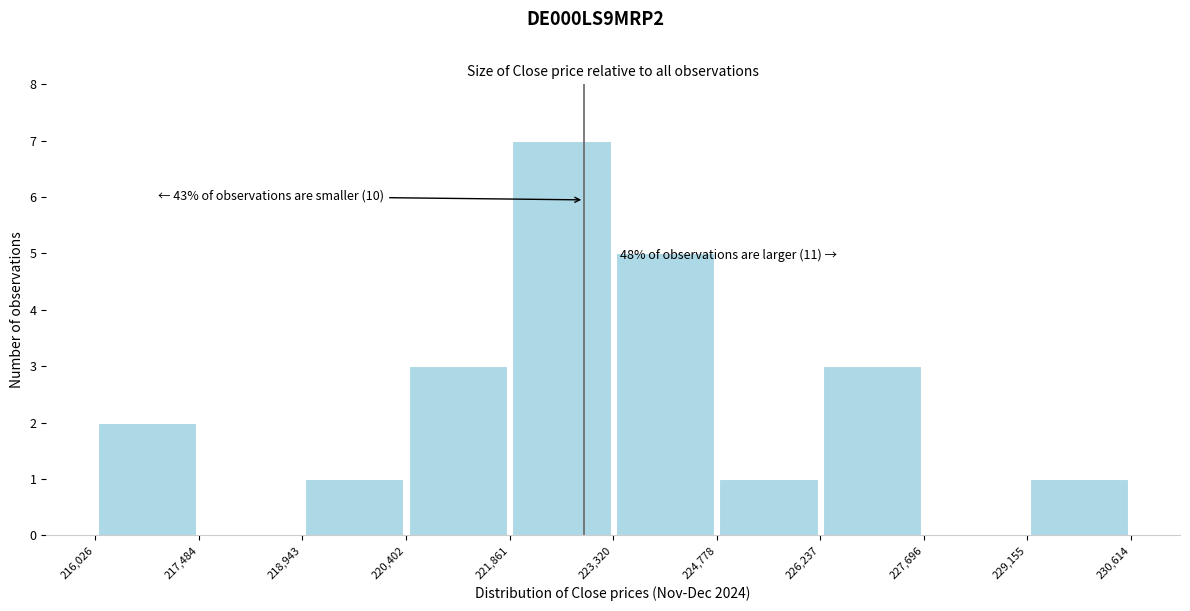

Which range on the x-axis has the tallest bar?

221,861 to 223,320